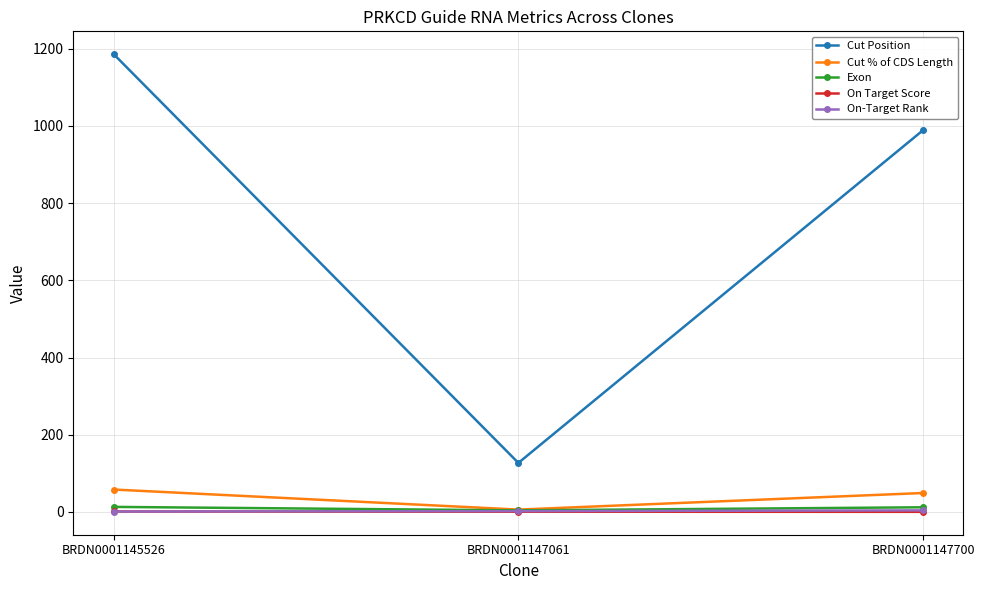

What is the difference between the Exon values at BRDN0001147061 and BRDN0001147700?

8.0